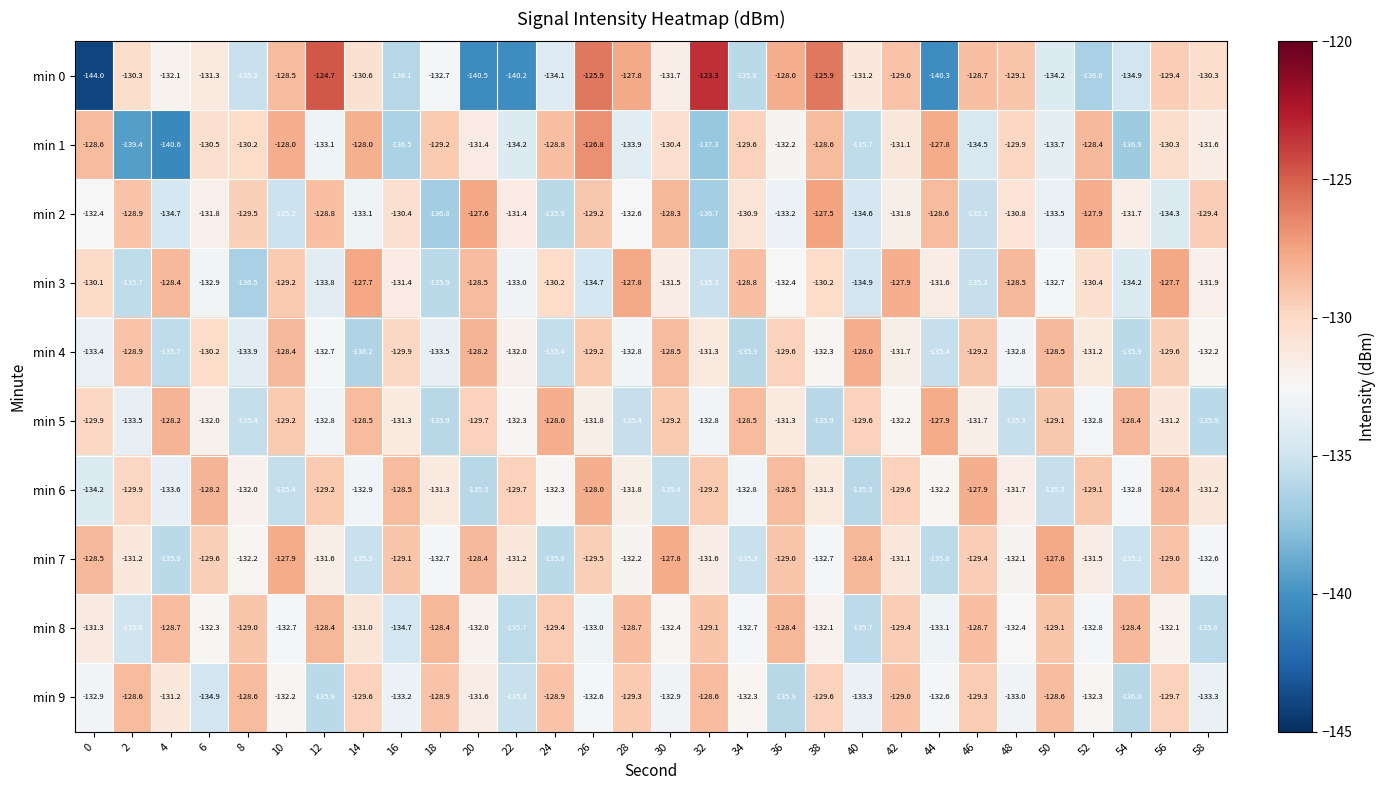

Which series has the largest range (max minus min)?

min 0